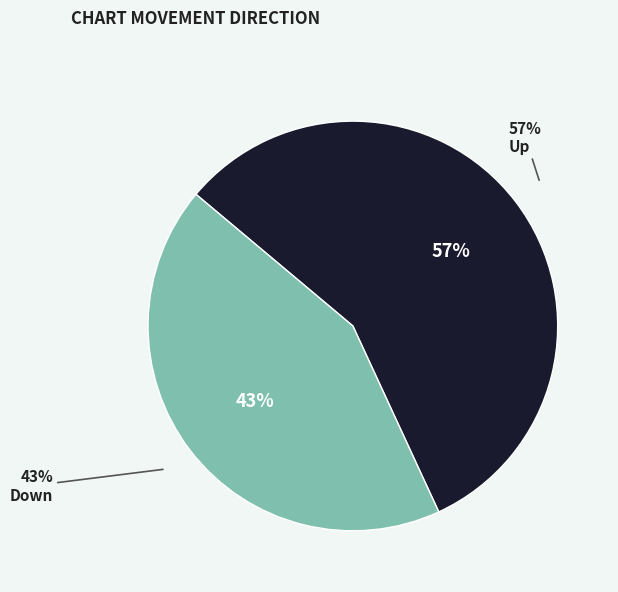

Which category accounts for the majority?

up